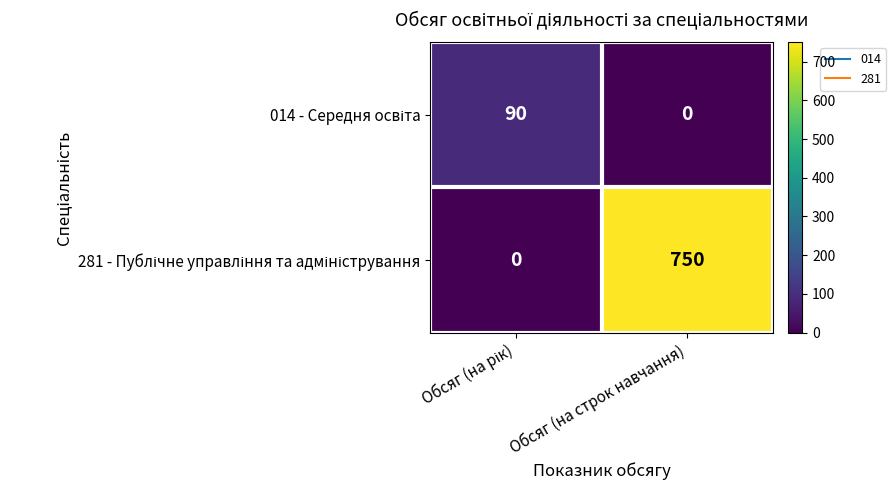

How many data points does each series have?

2